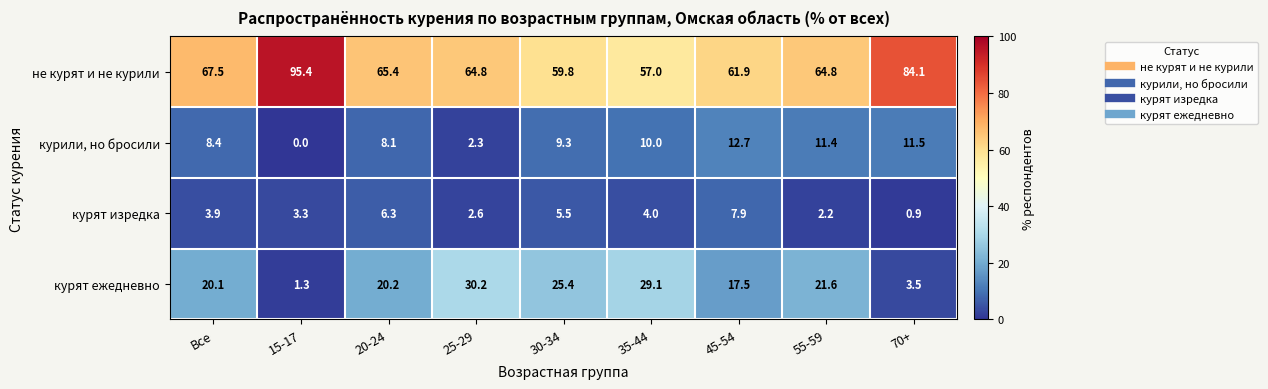

Rank the categories by курили, но бросили value from lowest to highest.

15-17, 25-29, 20-24, Все, 30-34, 35-44, 55-59, 70+, 45-54